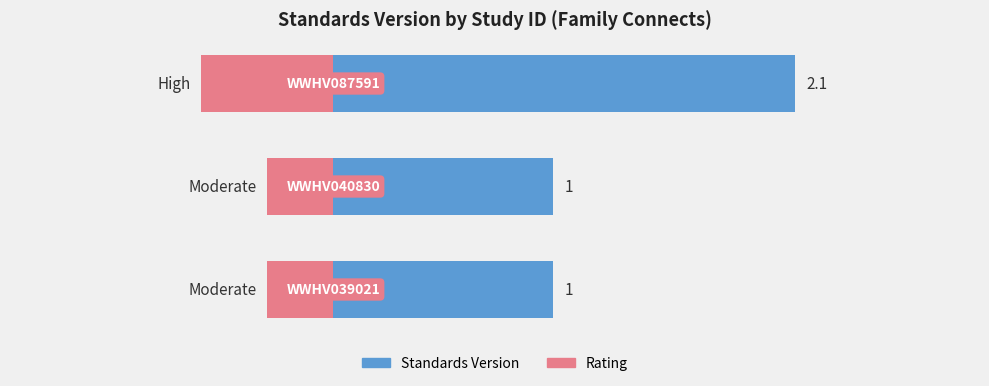

Reading right to left, transcribe all the data shown in this chart.

Standards Version: 2.1	1.0	1.0
Rating (proxy): -0.6	-0.3	-0.3